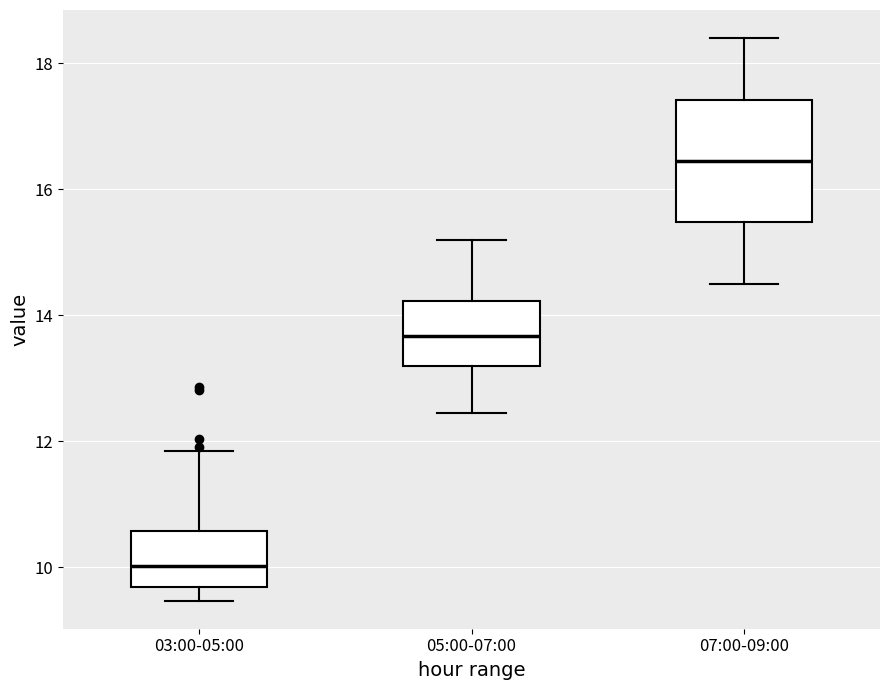

Reading left to right, transcribe this box plot: for each box, give where its median line is, the range the box spans, and where its two whiskers end, as read against the y-axis. The values are not printed on the chart, so give them approximately, as read against the axis.

03:00-05:00: median 10.0, box 9.6 to 10.6, whiskers 9.4 to 11.8
05:00-07:00: median 13.6, box 13.2 to 14.2, whiskers 12.4 to 15.2
07:00-09:00: median 16.4, box 15.4 to 17.4, whiskers 14.6 to 18.4